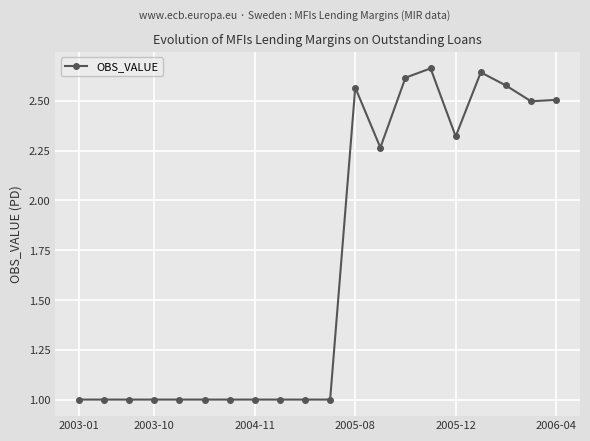

What is the average value?

1.7